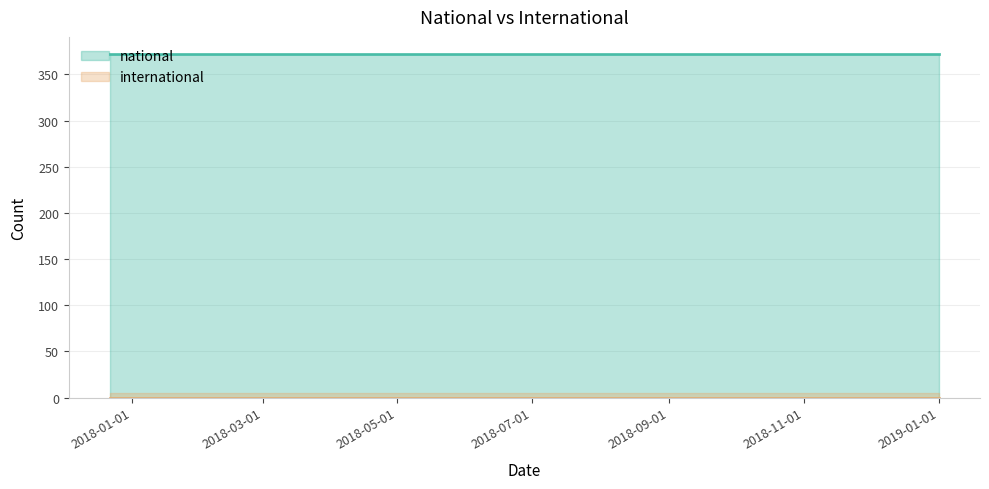

List the series in order of their overall mean, highest first.

national, international